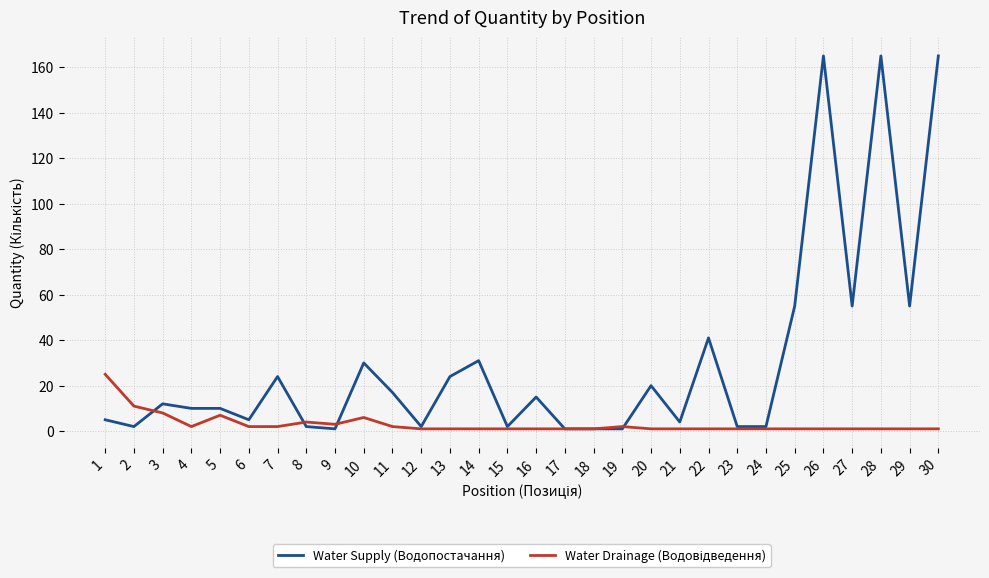

The Water Supply (Водопостачання) series shows 165 at 26. True or false?

True